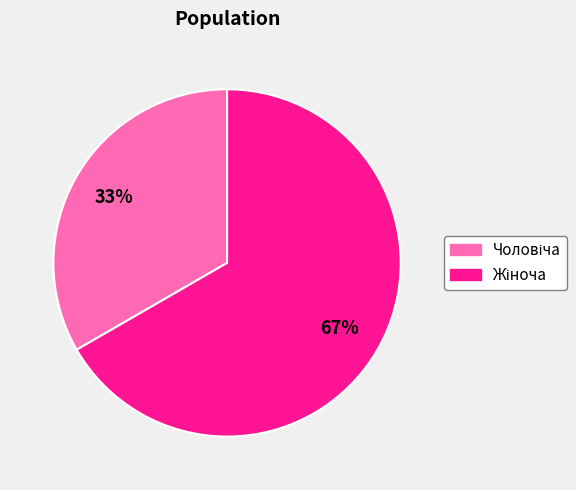

Does any single category account for the majority?

Yes